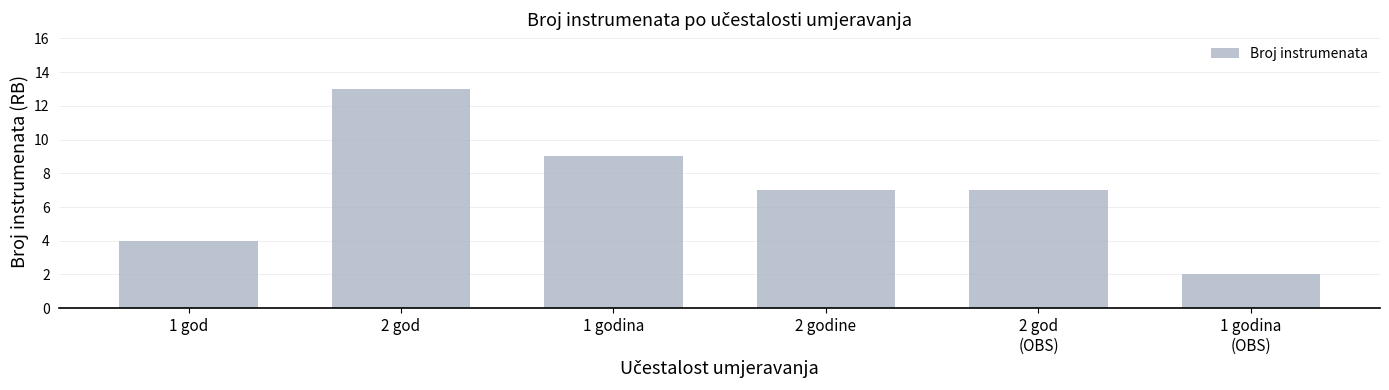

True or false: the data shows 4 at 2 godine.

False